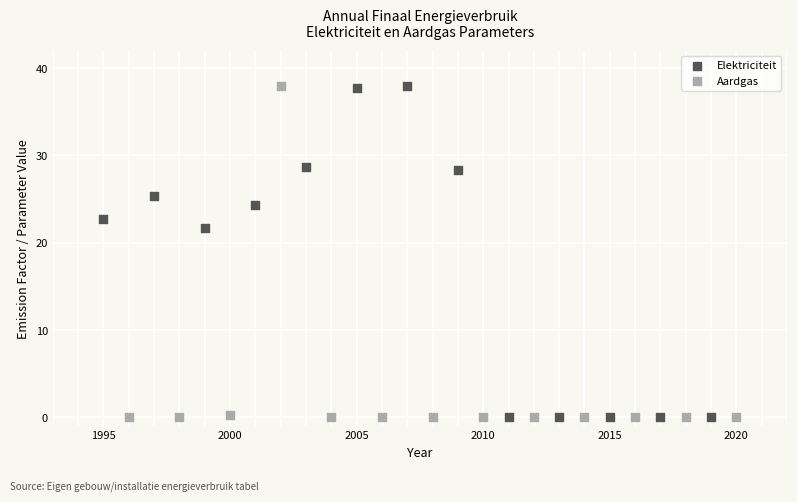

What are all the series names shown in the legend?

Elektriciteit, Aardgas